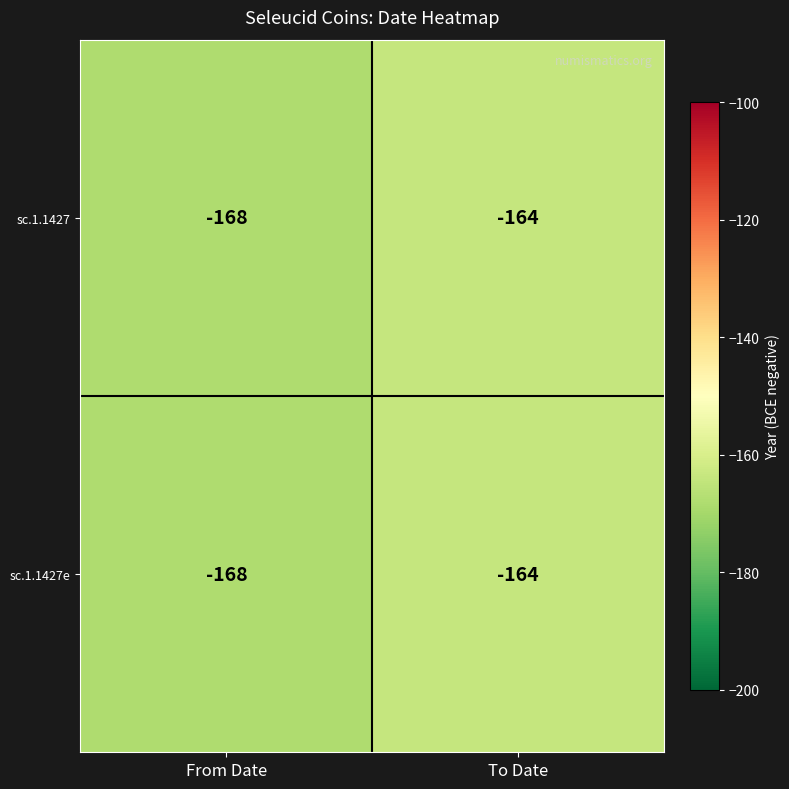

Reading left to right, list all the values displayed in this chart.

sc.1.1427: From Date=-168	To Date=-164
sc.1.1427e: From Date=-168	To Date=-164